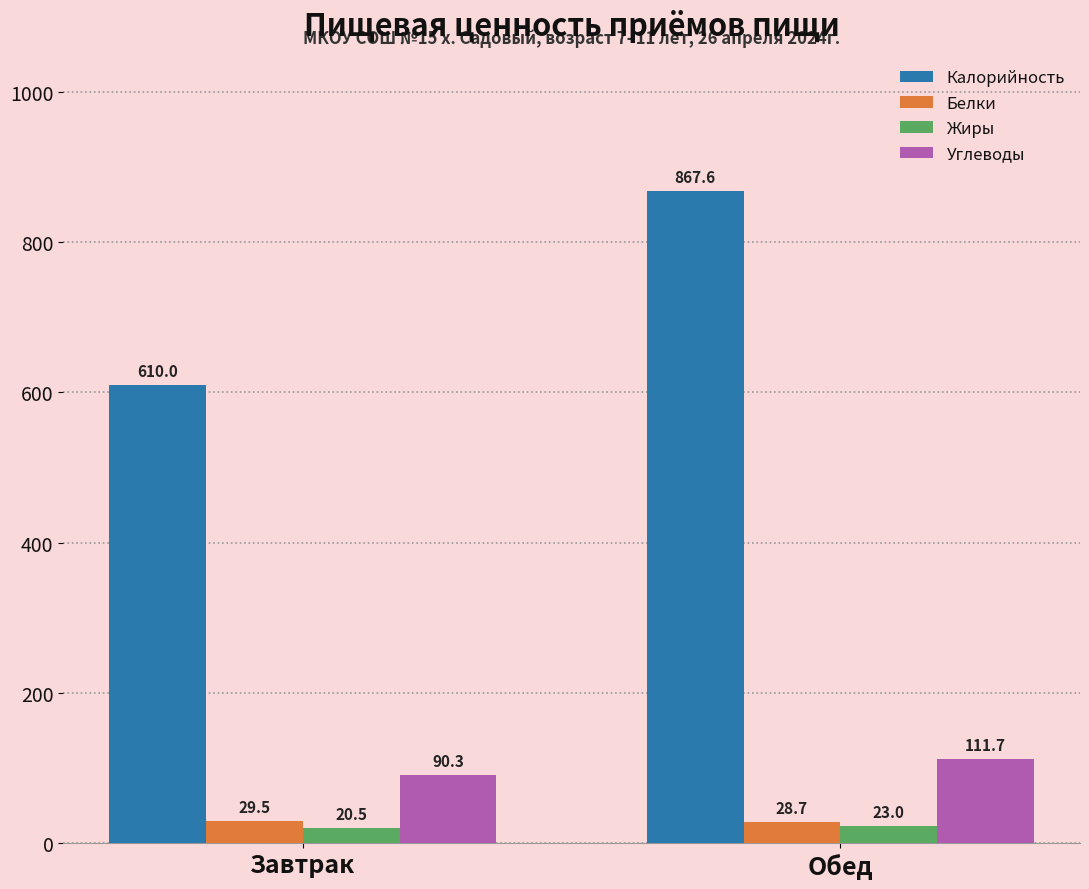

Rank the series by their maximum value, from lowest to highest.

Жиры, Белки, Углеводы, Калорийность